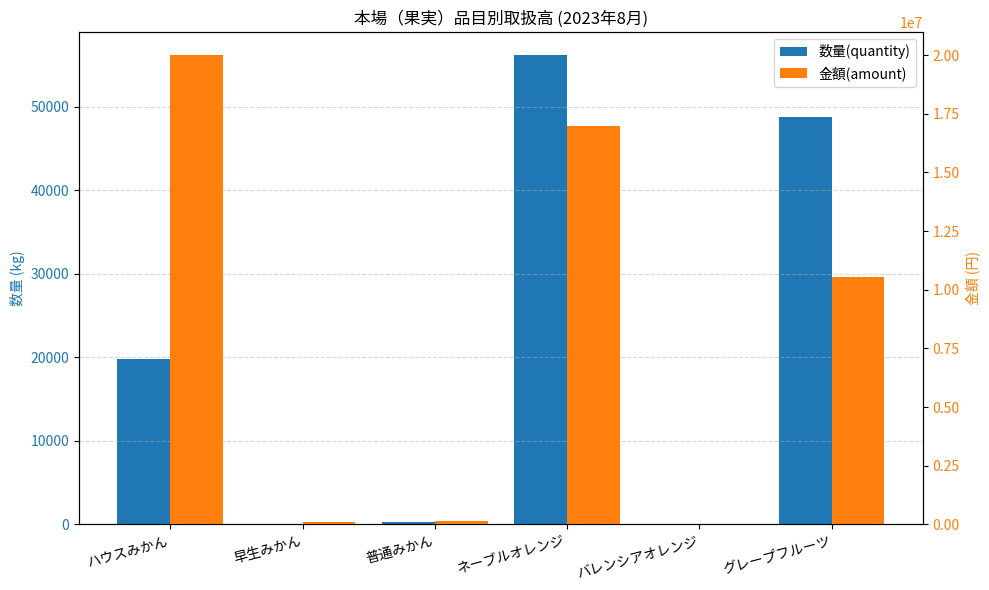

Between 早生みかん and バレンシアオレンジ, which is larger?

バレンシアオレンジ